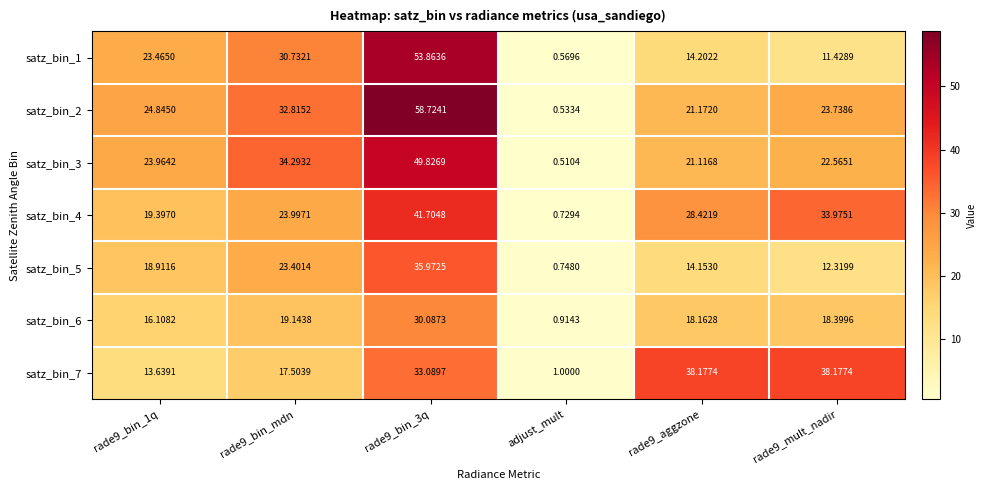

Which category has the lowest value in the satz_bin_2 series?

adjust_mult